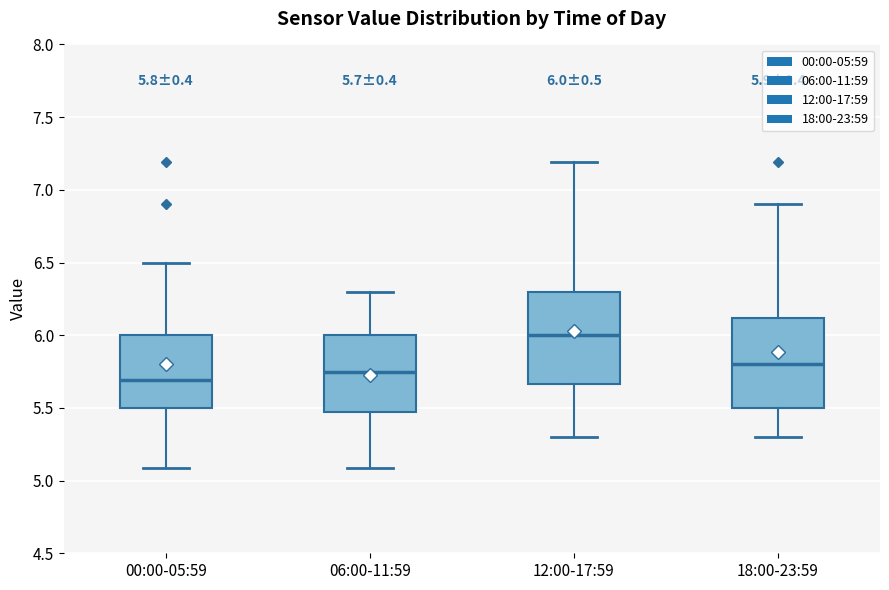

Which box's median line is the highest?

12:00-17:59